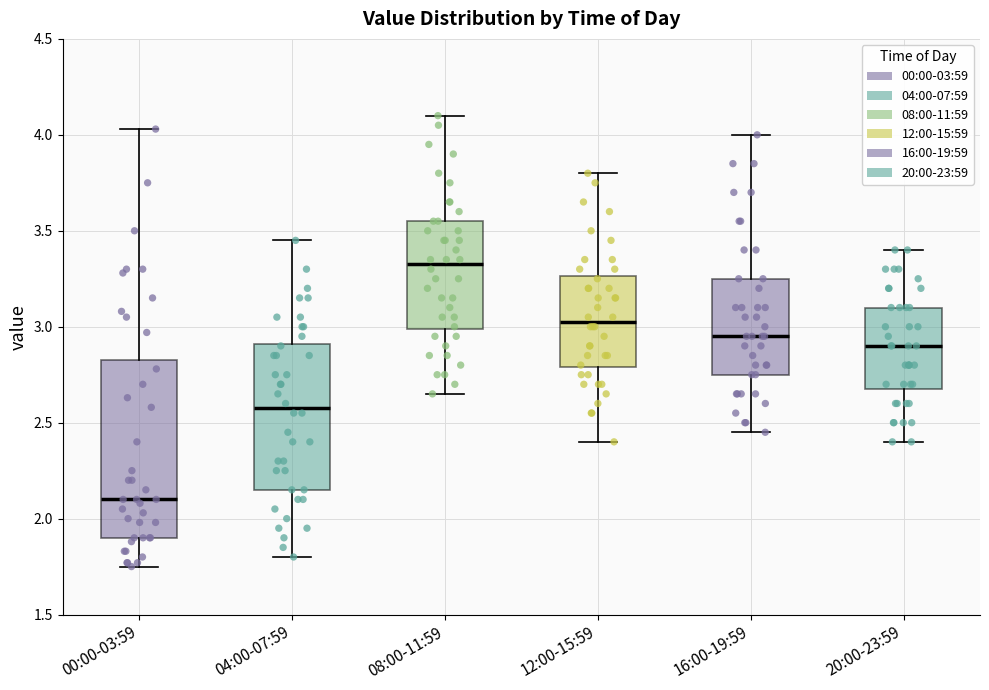

Which box's median line is the highest?

08:00-11:59